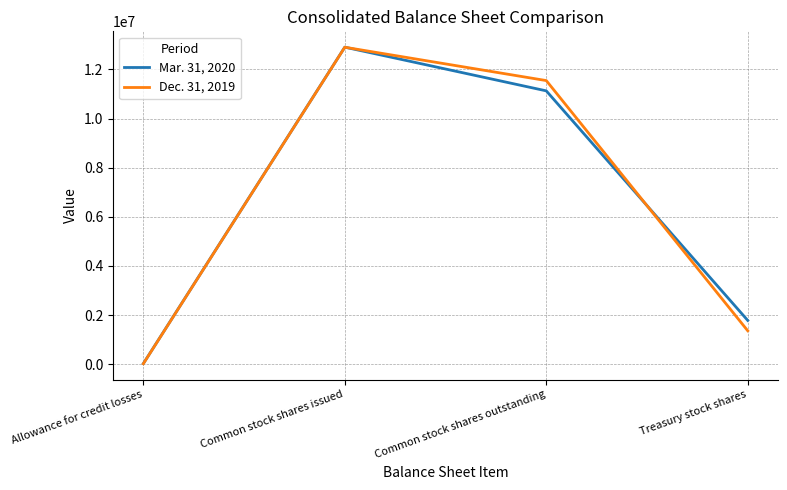

Which series has the widest spread of values?

Dec. 31, 2019